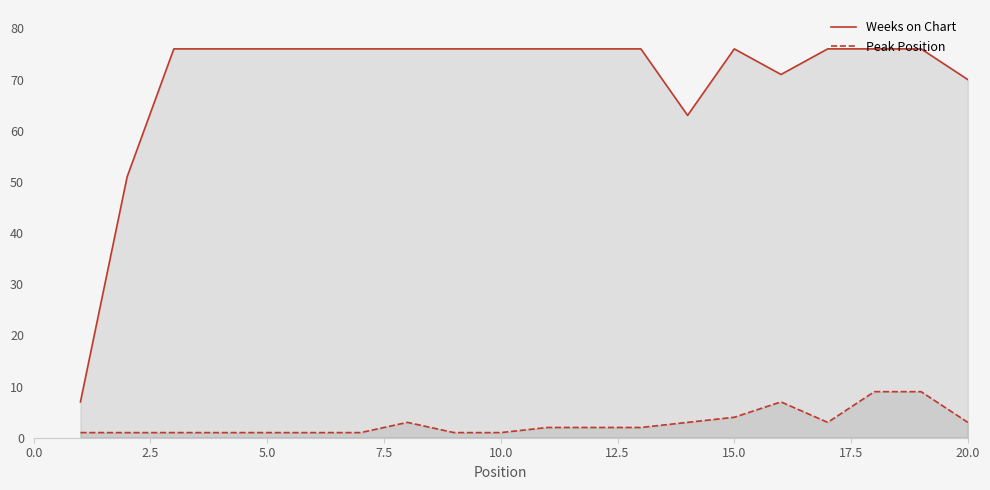

List the series in order of their overall mean, lowest first.

Peak Position, Weeks on Chart